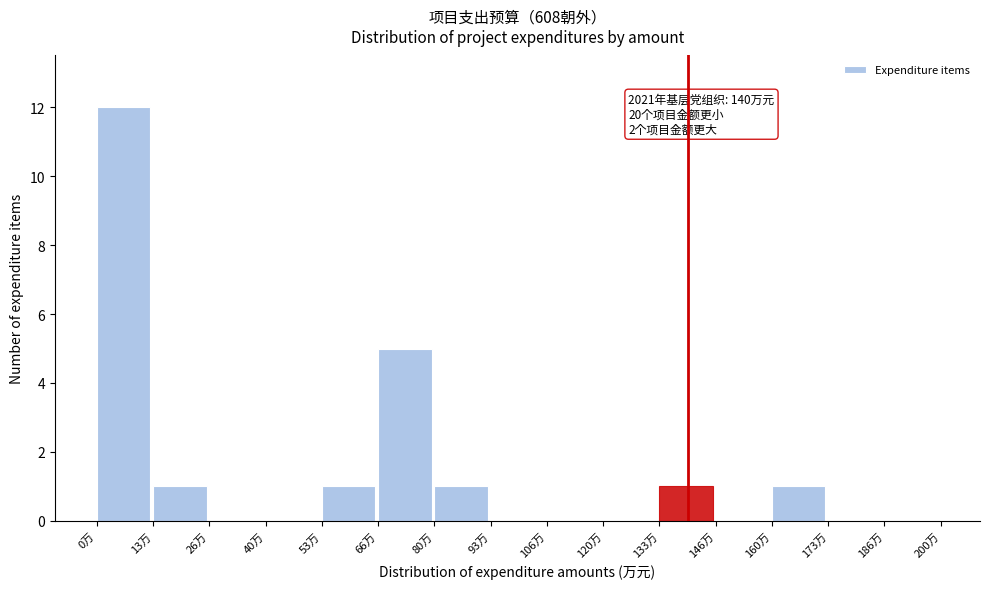

Over which range of the x-axis is the bar tallest?

0 to 14